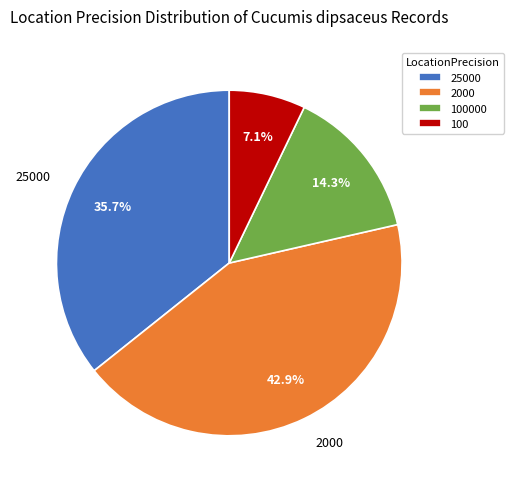

To the nearest percent, what percentage of the pie is 2000?

43%